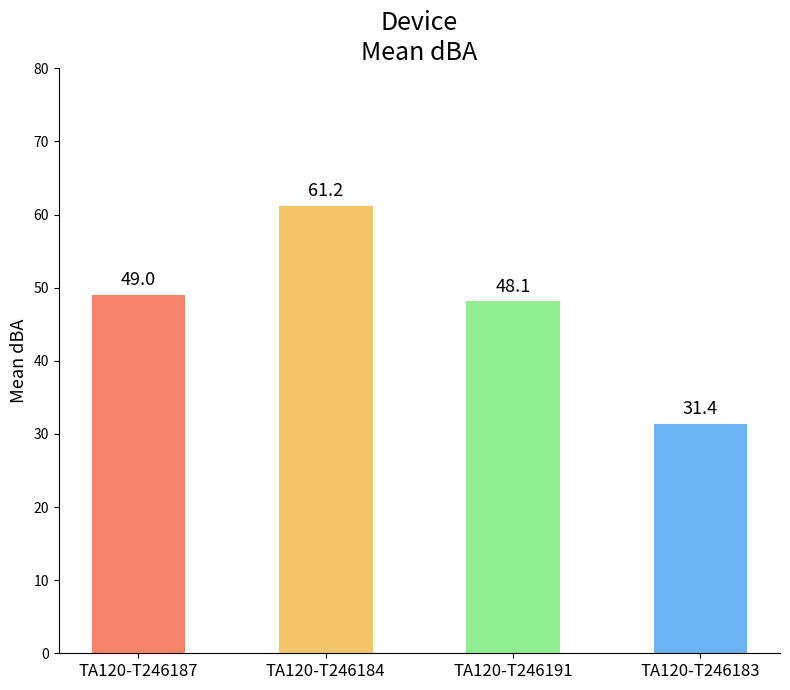

The chart shows a value of 61.2 at TA120-T246184. True or false?

True